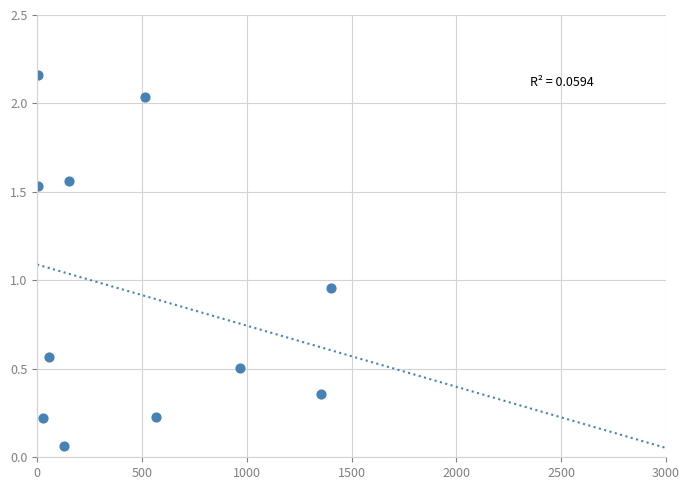

What is the range of X values (max minus min)?

1399.0